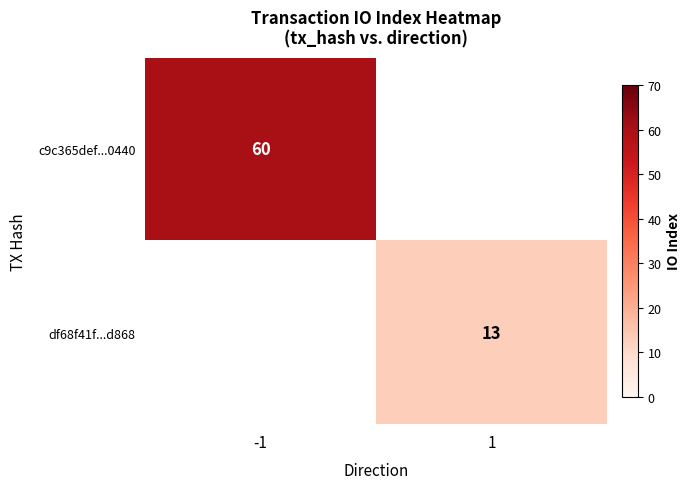

The df68f41f...d868 series shows 13 at 1. True or false?

True